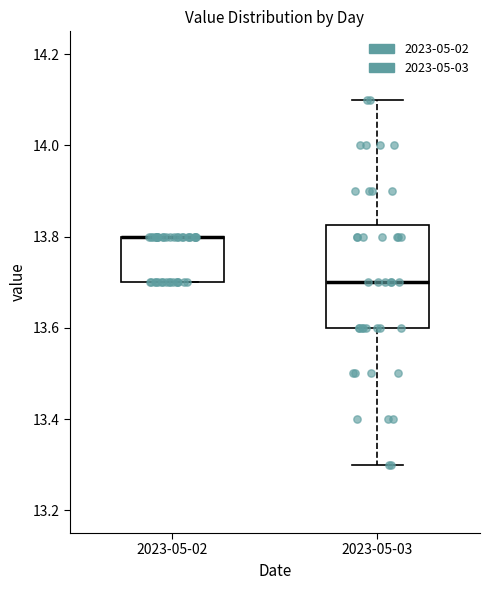

Reading left to right, transcribe this box plot: for each box, give where its median line is, the range the box spans, and where its two whiskers end, as read against the y-axis. The values are not printed on the chart, so give them approximately, as read against the axis.

2023-05-02: median 13.80 (drawn on the box's upper edge), box 13.70 to 13.80, whiskers 13.70 to 13.80
2023-05-03: median 13.70, box 13.60 to 13.82, whiskers 13.30 to 14.10